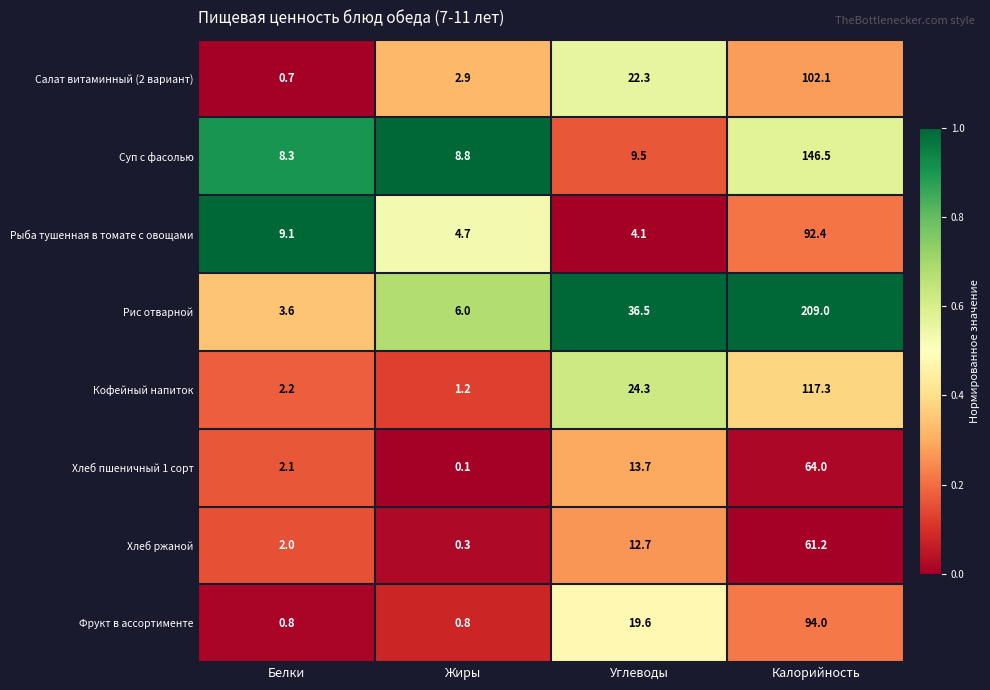

How many categories are shown in the chart?

4